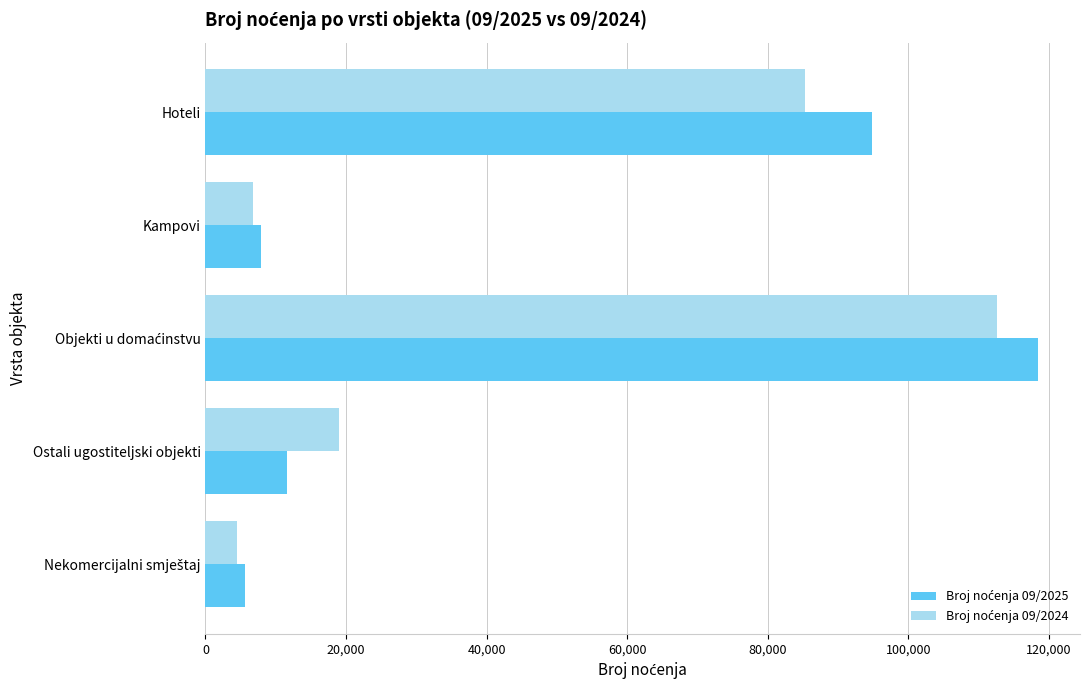

What is the greatest value displayed?

118514